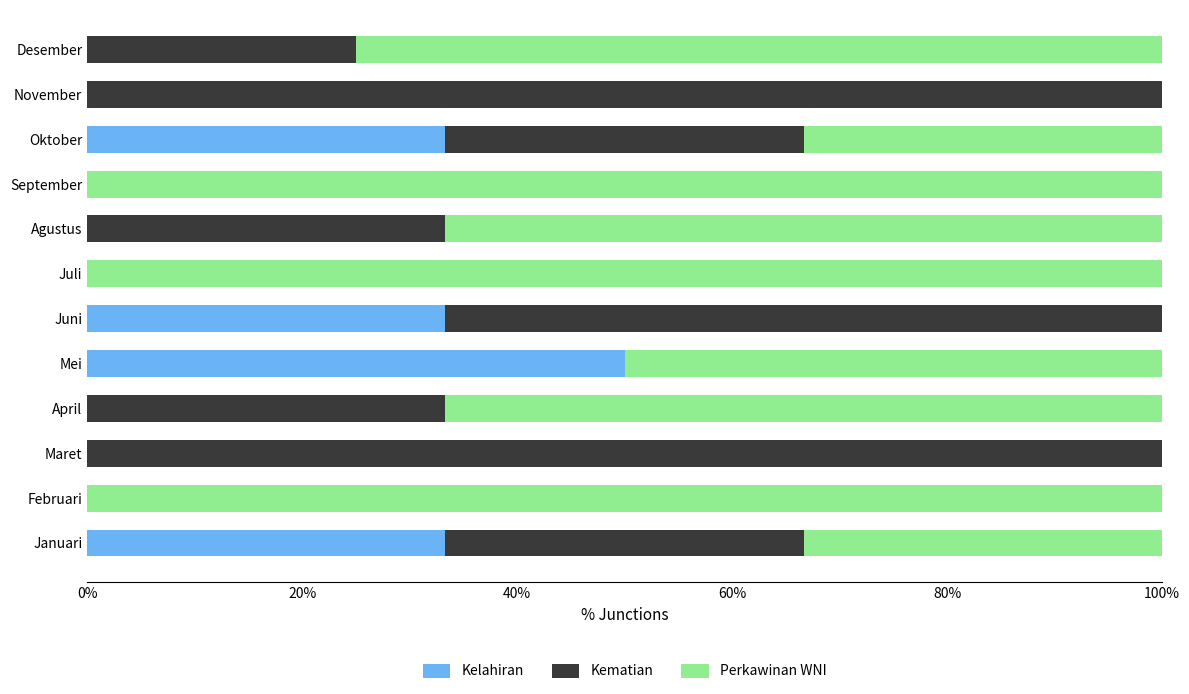

What is the total value across all series at September?

100.0